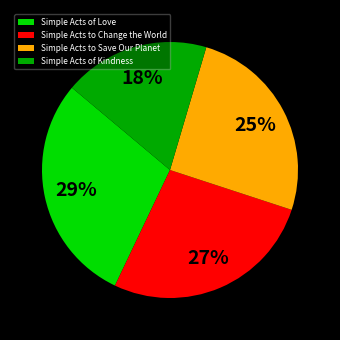

Does Simple Acts of Kindness represent more than half of the total?

No